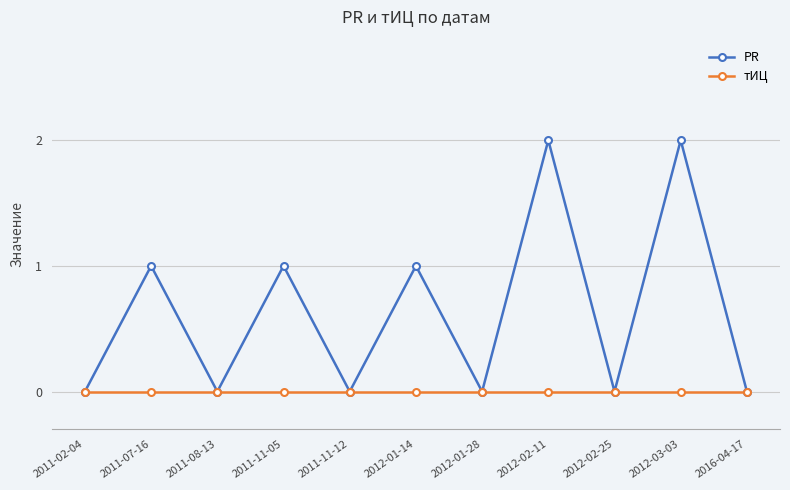

The value of PR at 2011-07-16 is 0. True or false?

False